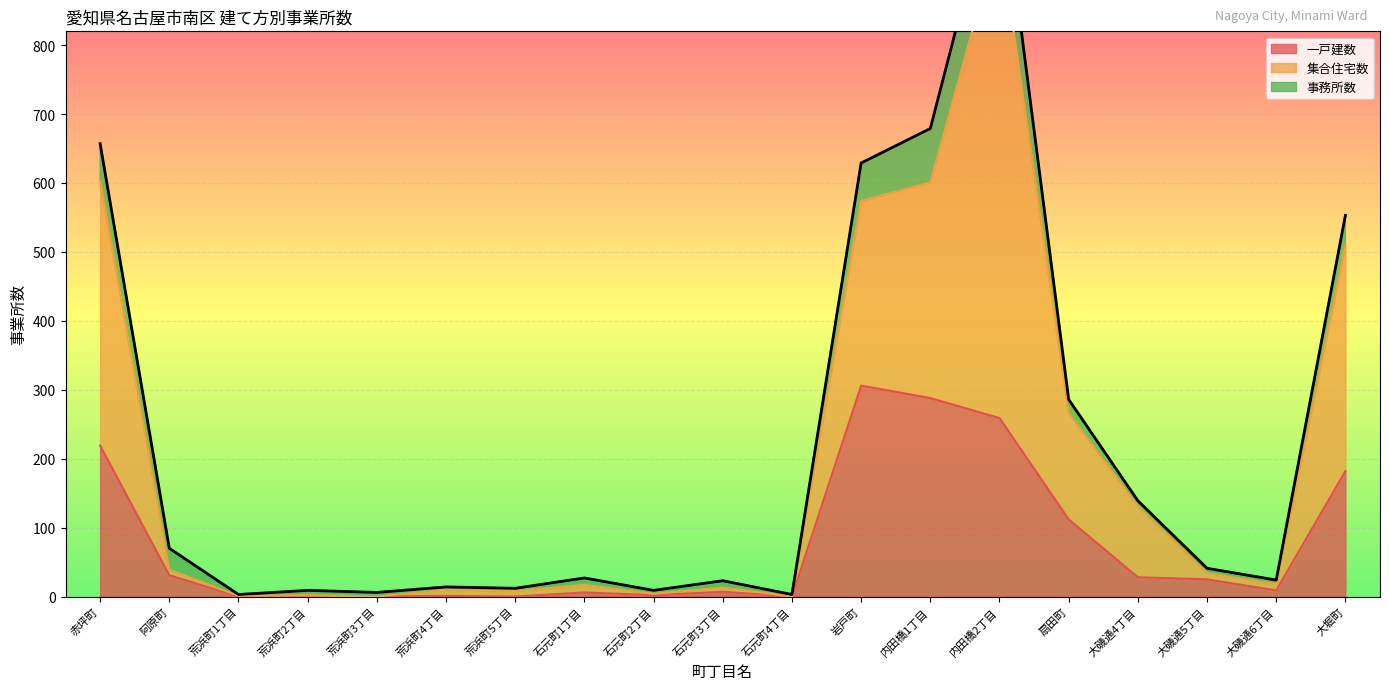

True or false: 一戸建数 has a value of 219 at 赤坪町.

True